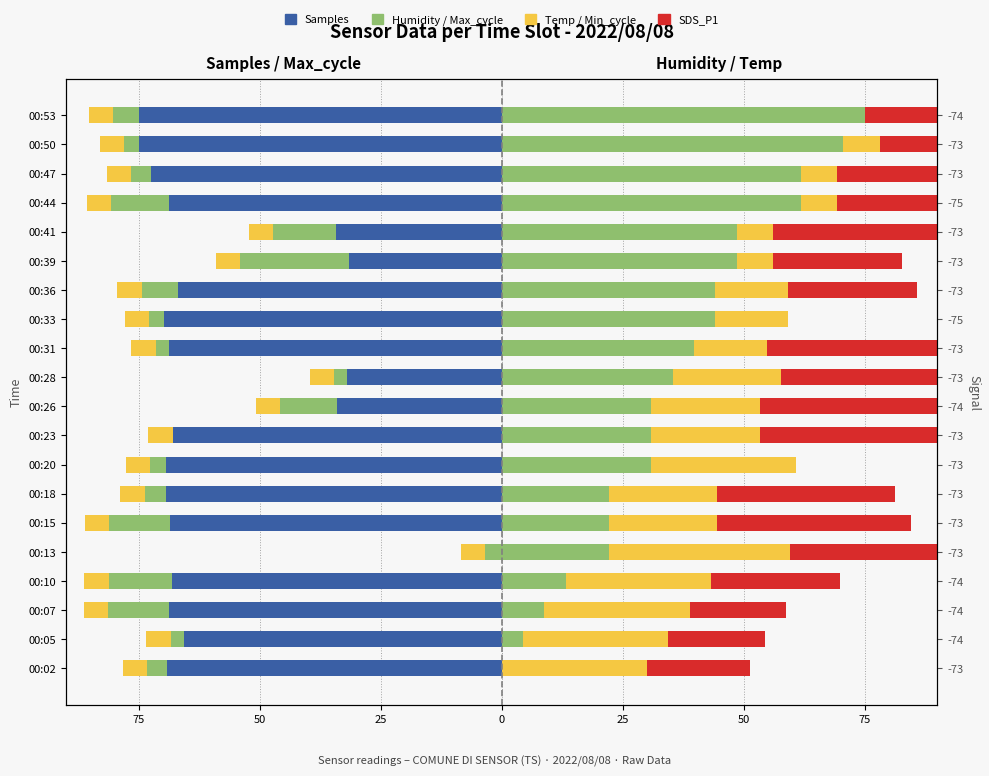

The Humidity series shows 39.7 at 00:31. True or false?

True